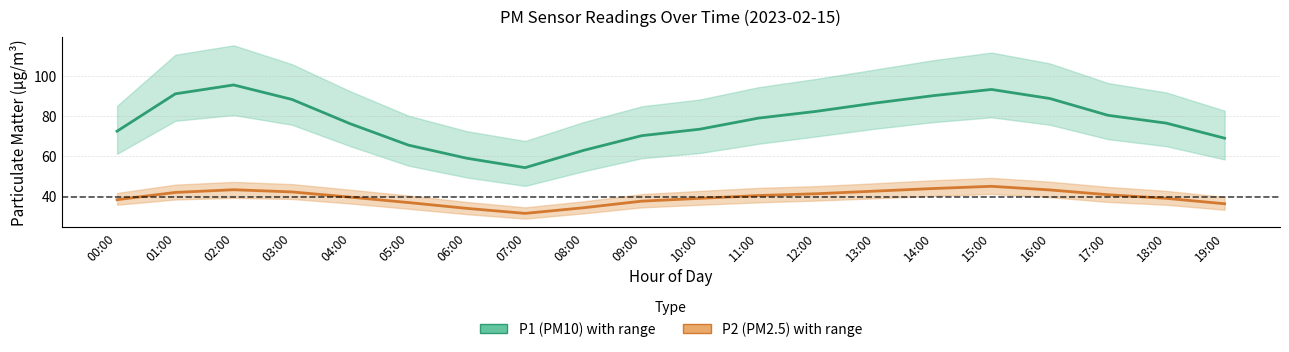

Count the number of categories in the chart.

20